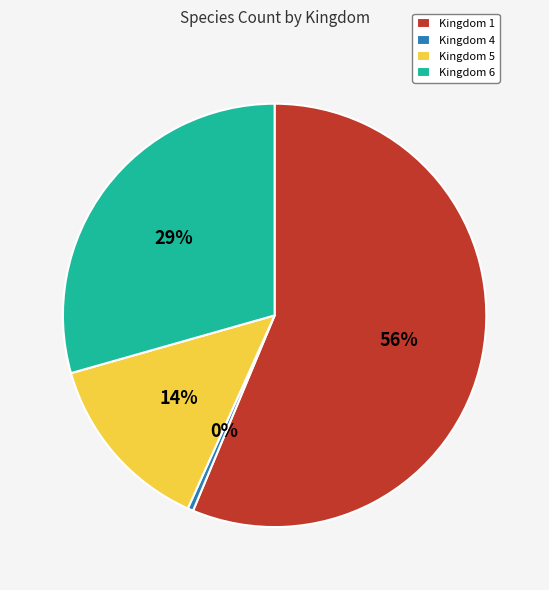

To the nearest percent, what portion does Kingdom 5 represent?

14%